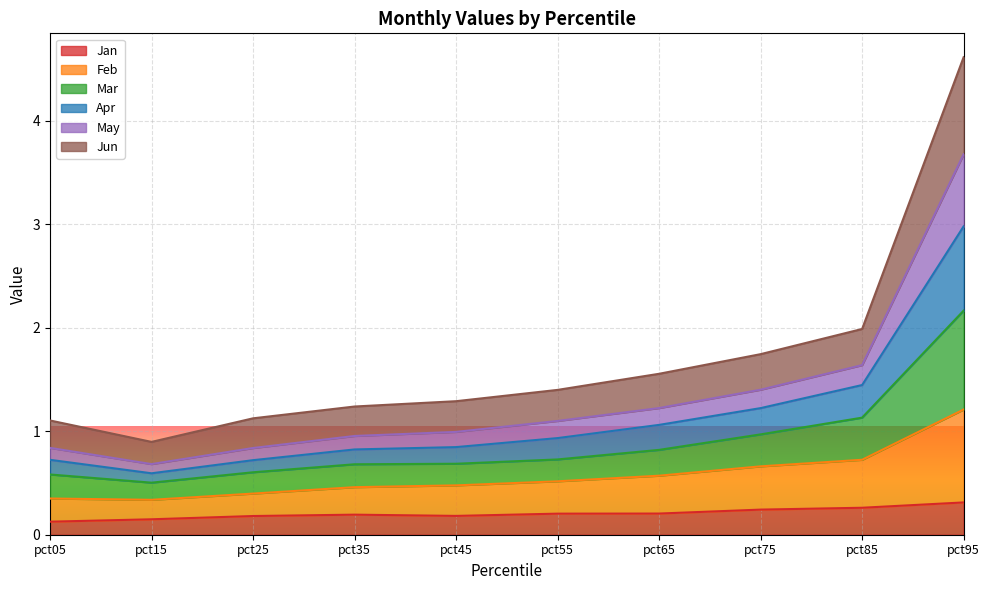

What is the total value across all series at pct95?

4.6